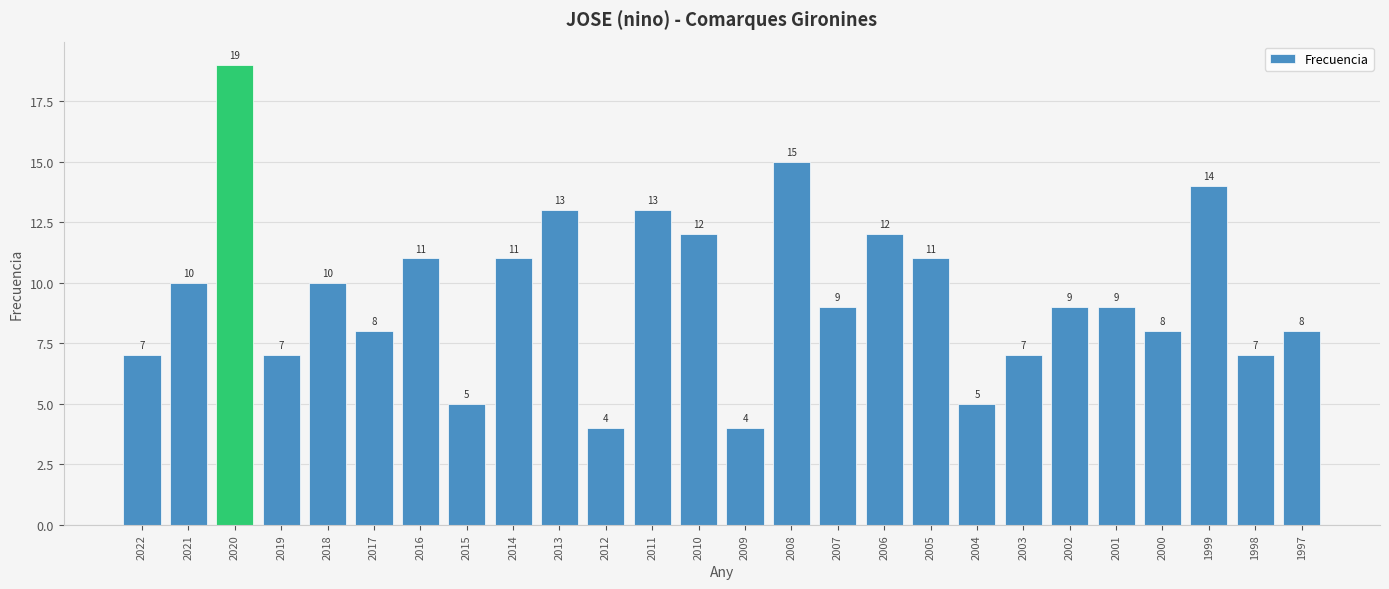

What is the difference between the maximum and minimum values?

15